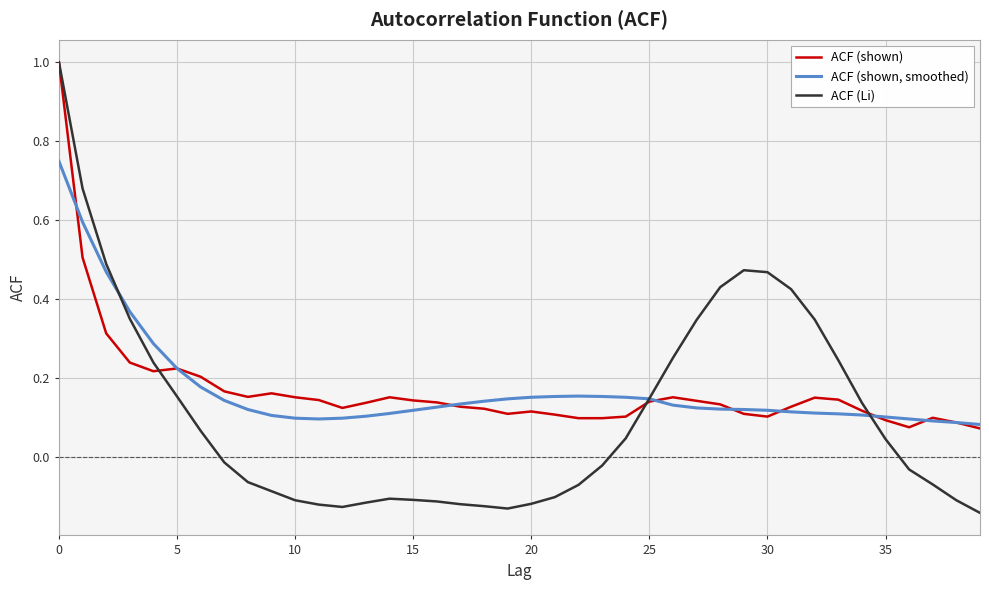

What is the maximum value shown in the chart?

1.0